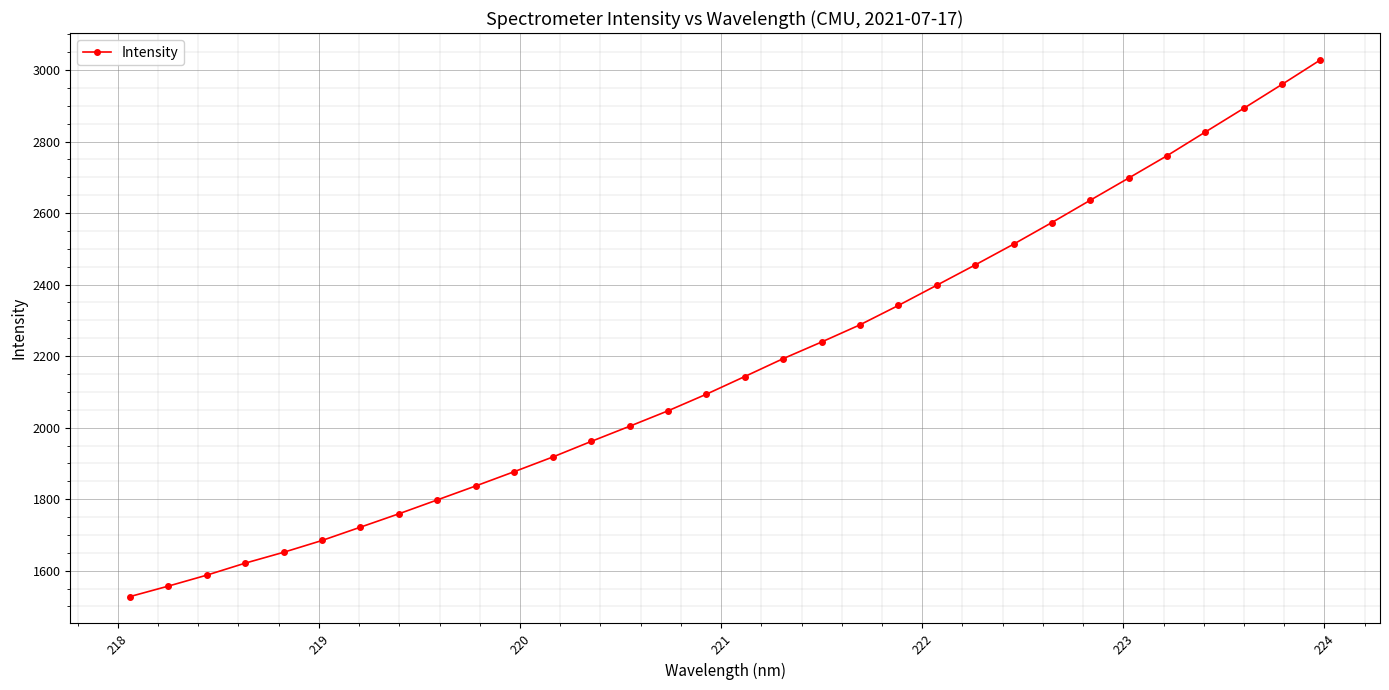

What is the sum of all values?

69590.6